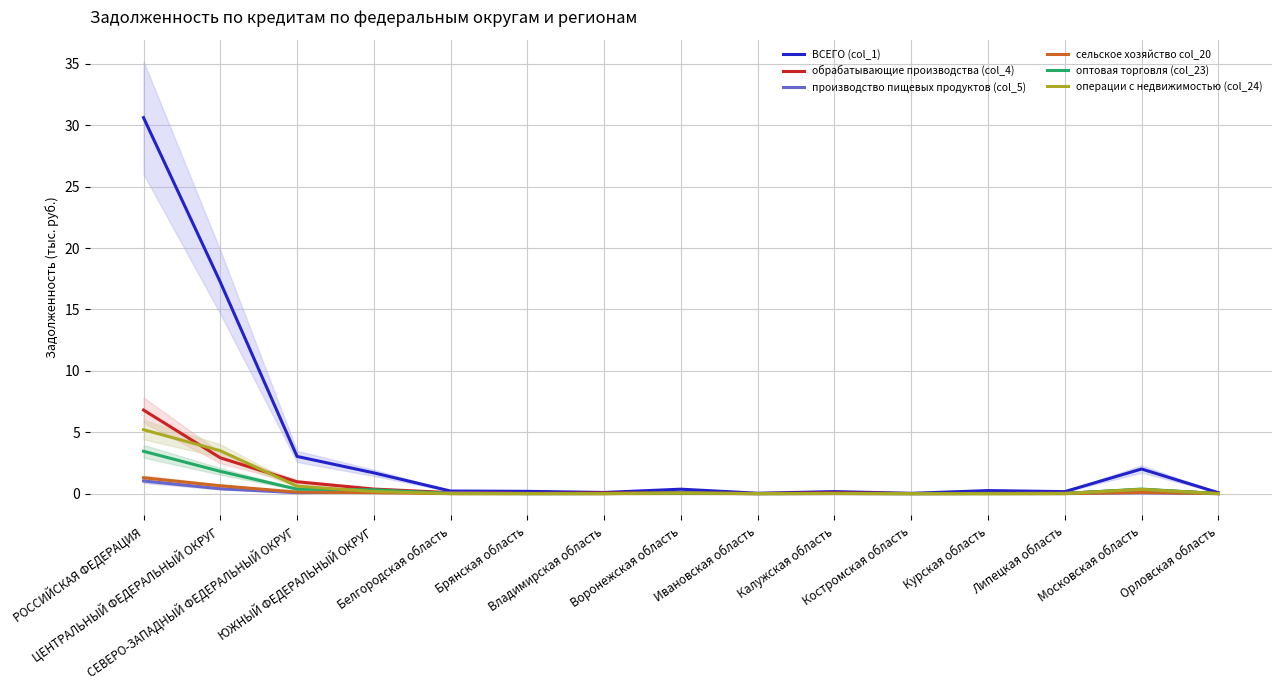

Rank the series at Брянская область from highest to lowest value.

ВСЕГО (col_1), обрабатывающие производства (col_4), производство пищевых продуктов (col_5), операции с недвижимостью (col_24), оптовая торговля (col_23), сельское хозяйство col_20